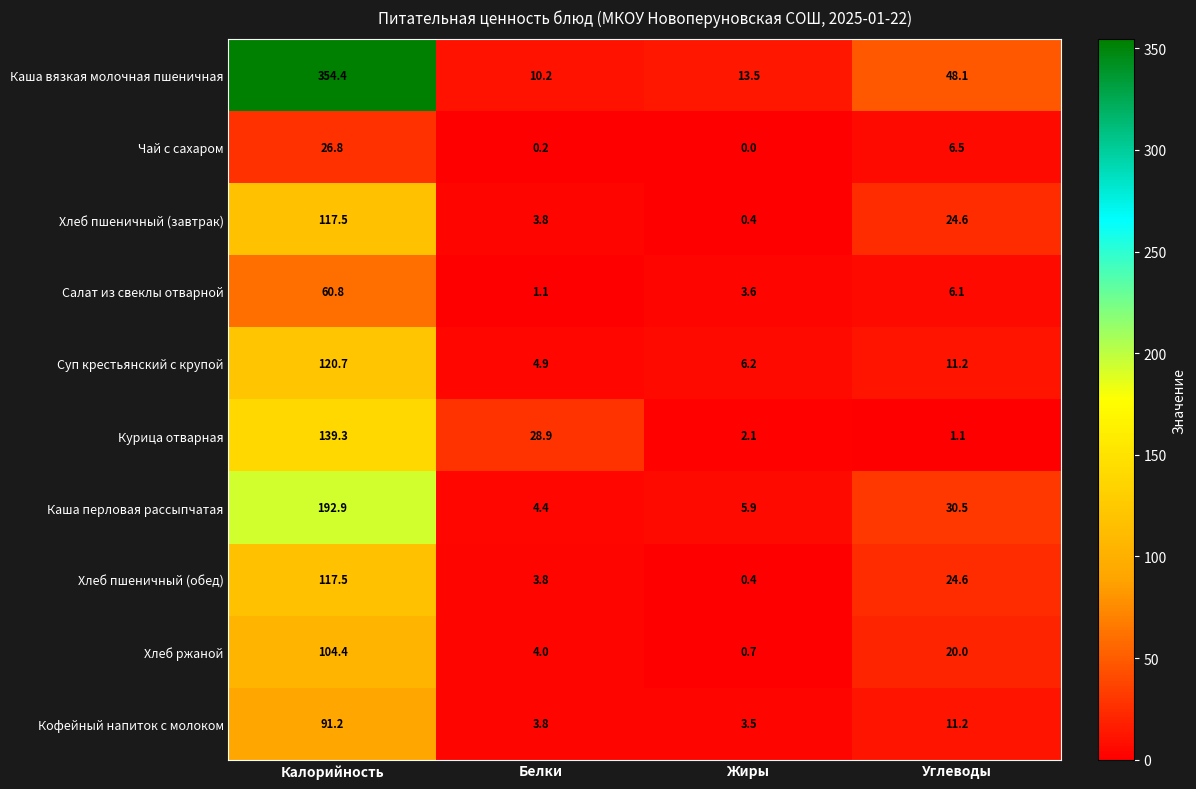

What is the sum of the Хлеб пшеничный (обед) values at Калорийность and Жиры?

117.9